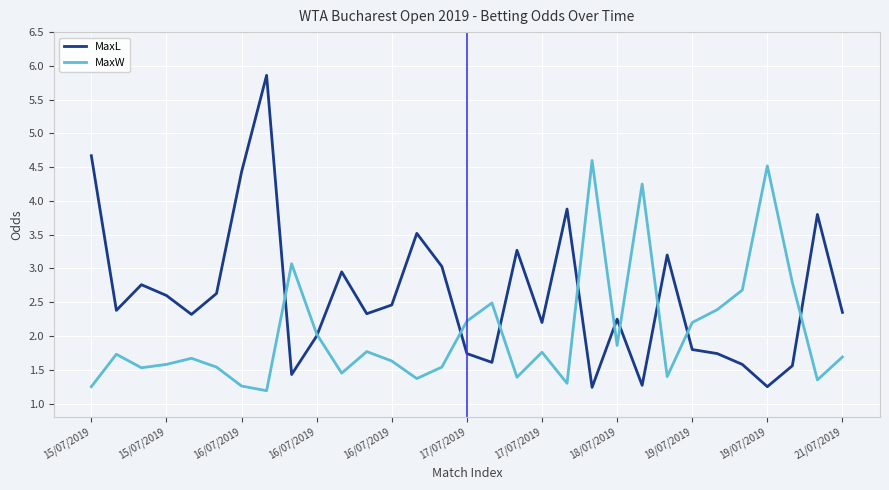

Which series has the largest range (max minus min)?

MaxL